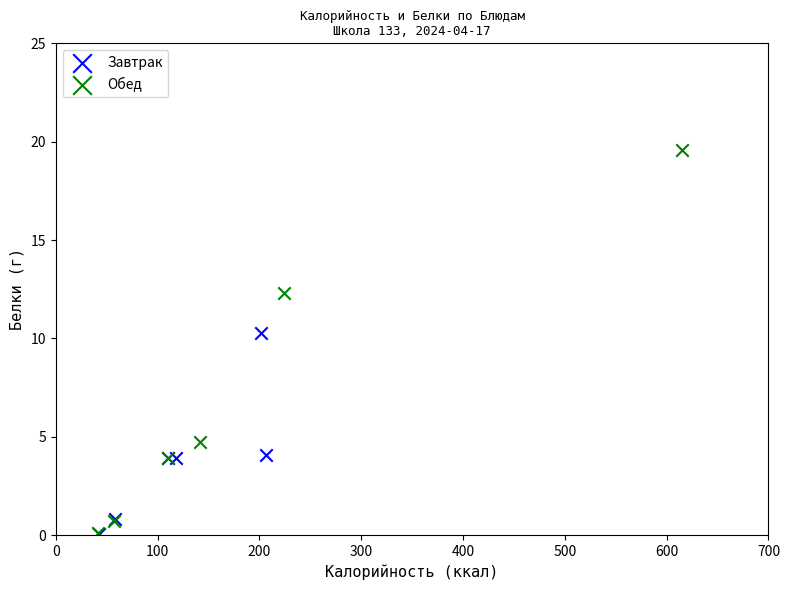

Which series reaches the maximum Y coordinate?

Обед